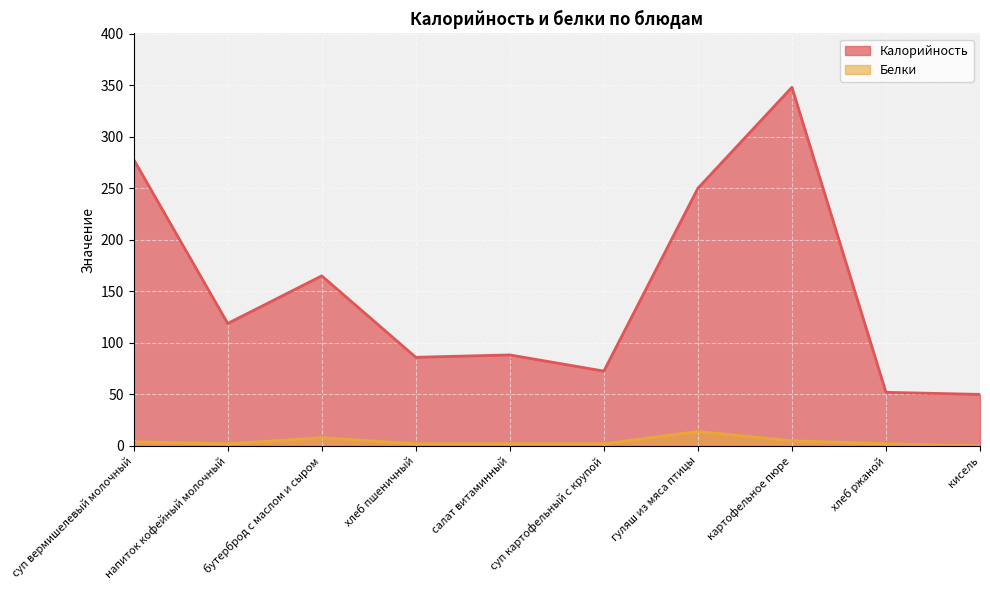

Which label corresponds to the smallest value in the chart?

кисель